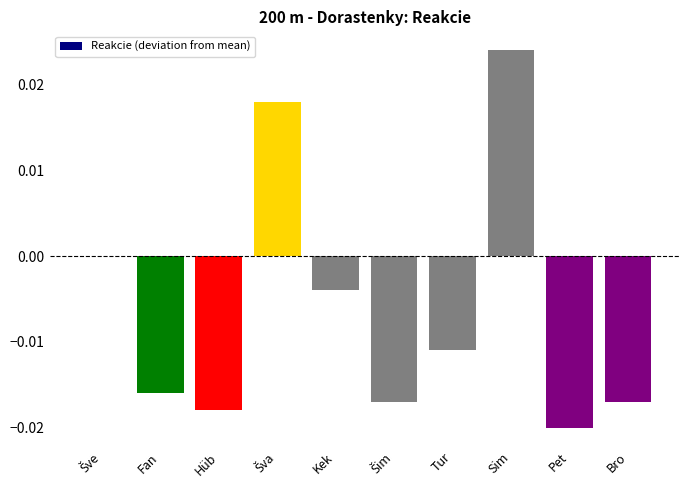

How many data points does each series have?

10